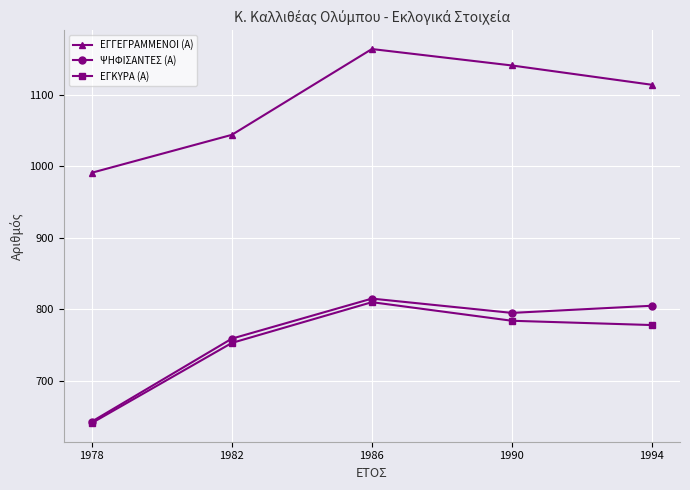

The value of ΕΓΚΥΡΑ (Α) at 1990 is 784. True or false?

True